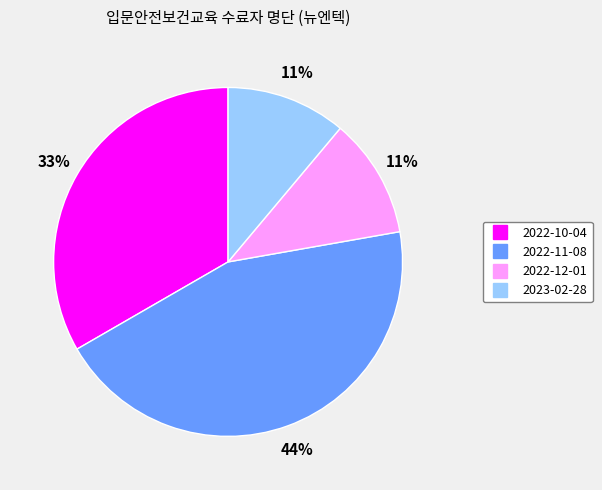

Is 2022-11-08 the majority of the pie?

No